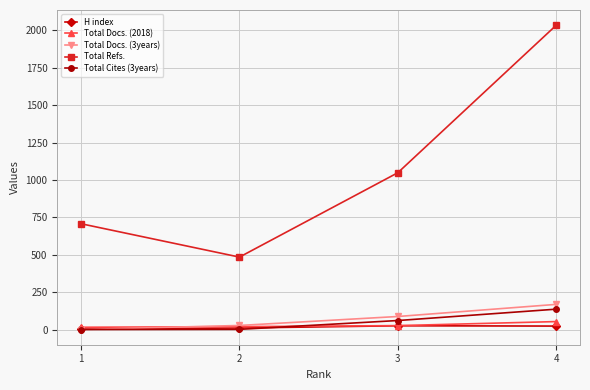

True or false: Total Refs. has more than 1 interior local peaks.

False